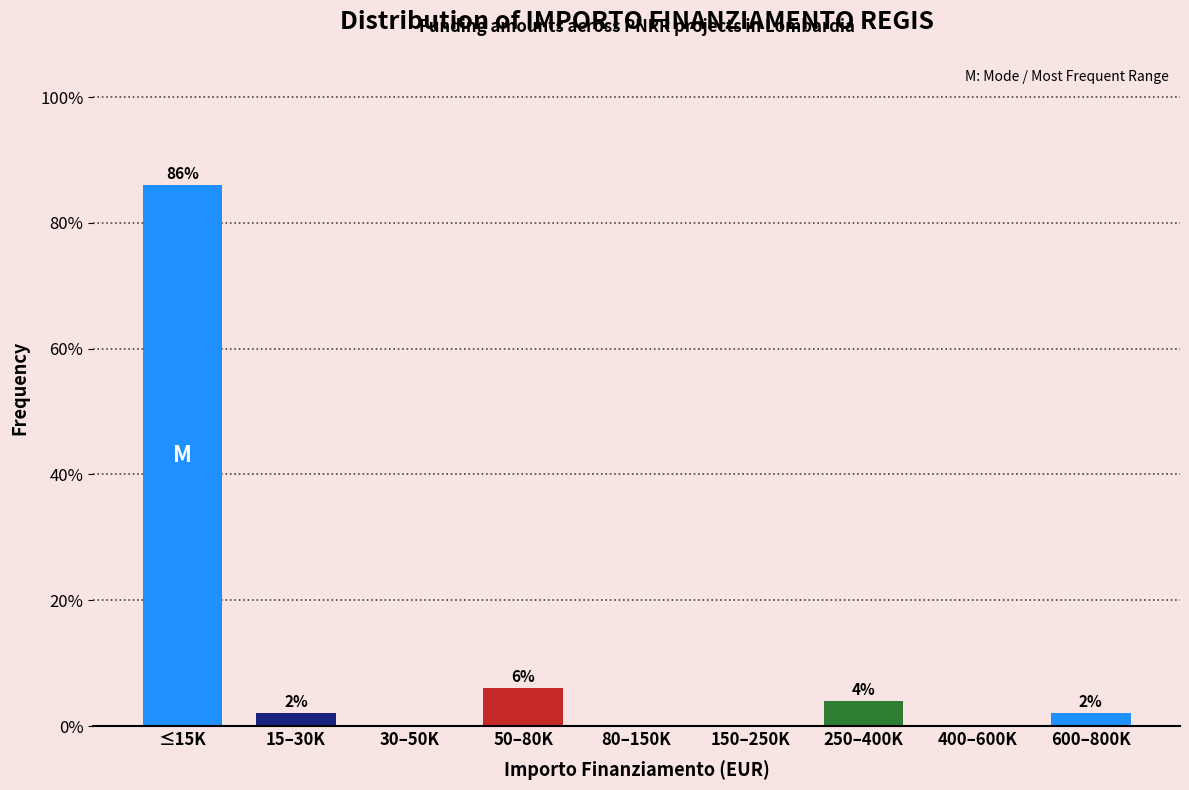

Reading left to right, transcribe all the data shown in this chart.

≤15K=86	15–30K=2	30–50K=0	50–80K=6	80–150K=0	150–250K=0	250–400K=4	400–600K=0	600–800K=2